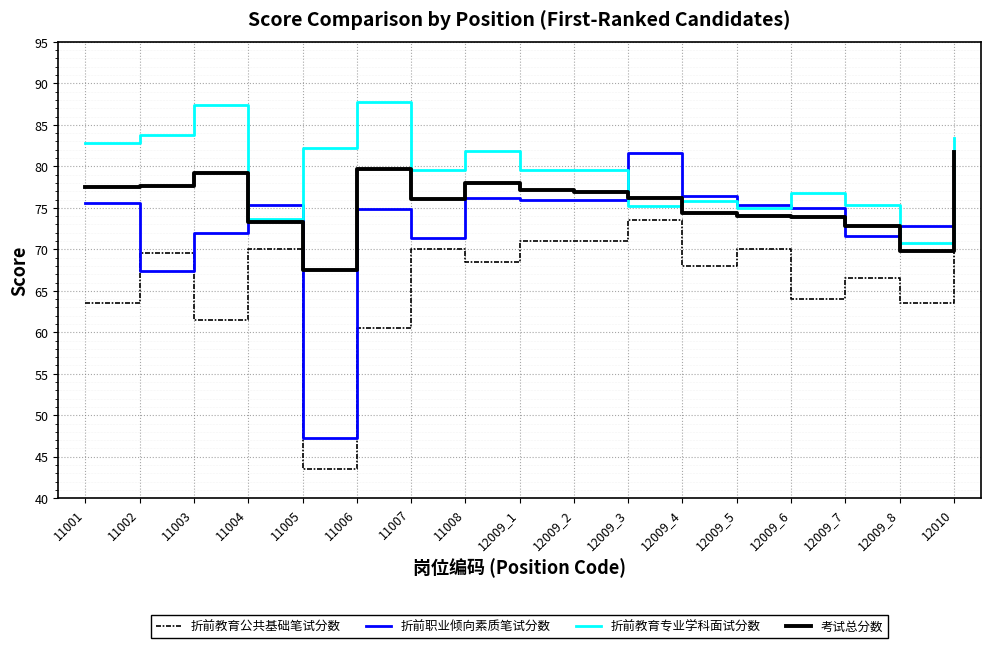

At 11003, list the series in order from smallest to largest.

折前教育公共基础笔试分数, 折前职业倾向素质笔试分数, 考试总分数, 折前教育专业学科面试分数